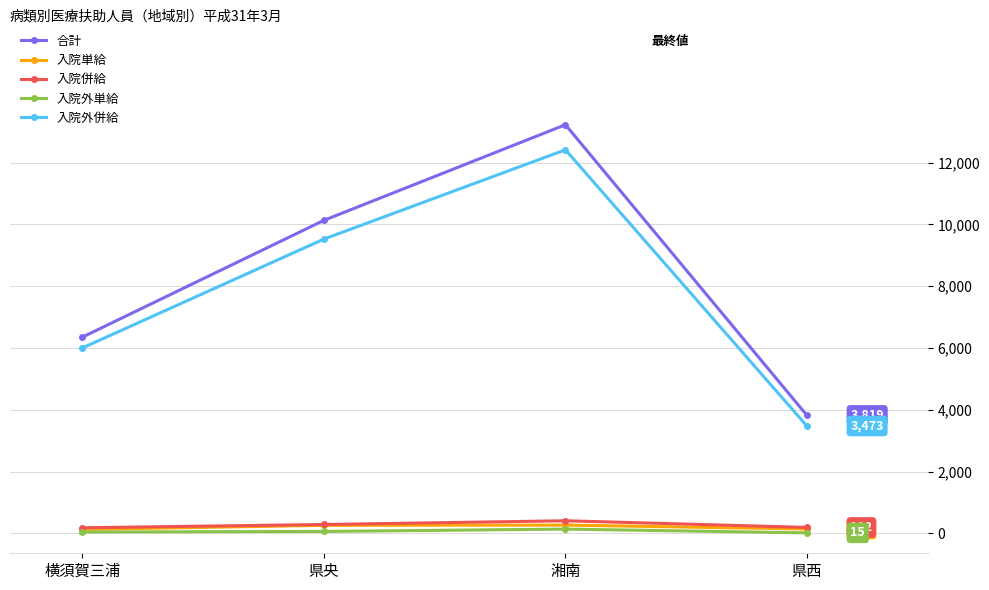

List the series in order of their peak value, highest first.

合計, 入院外併給, 入院併給, 入院単給, 入院外単給